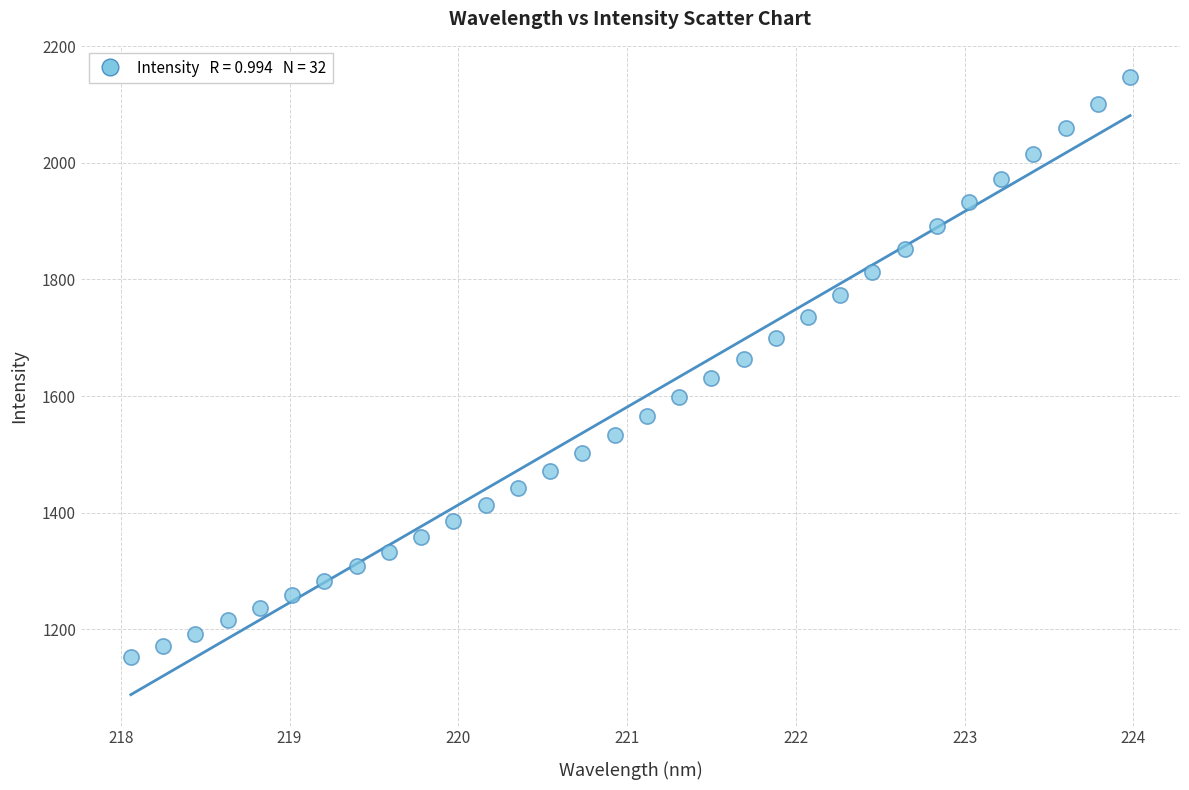

What is the range of Y values (max minus min)?

994.5